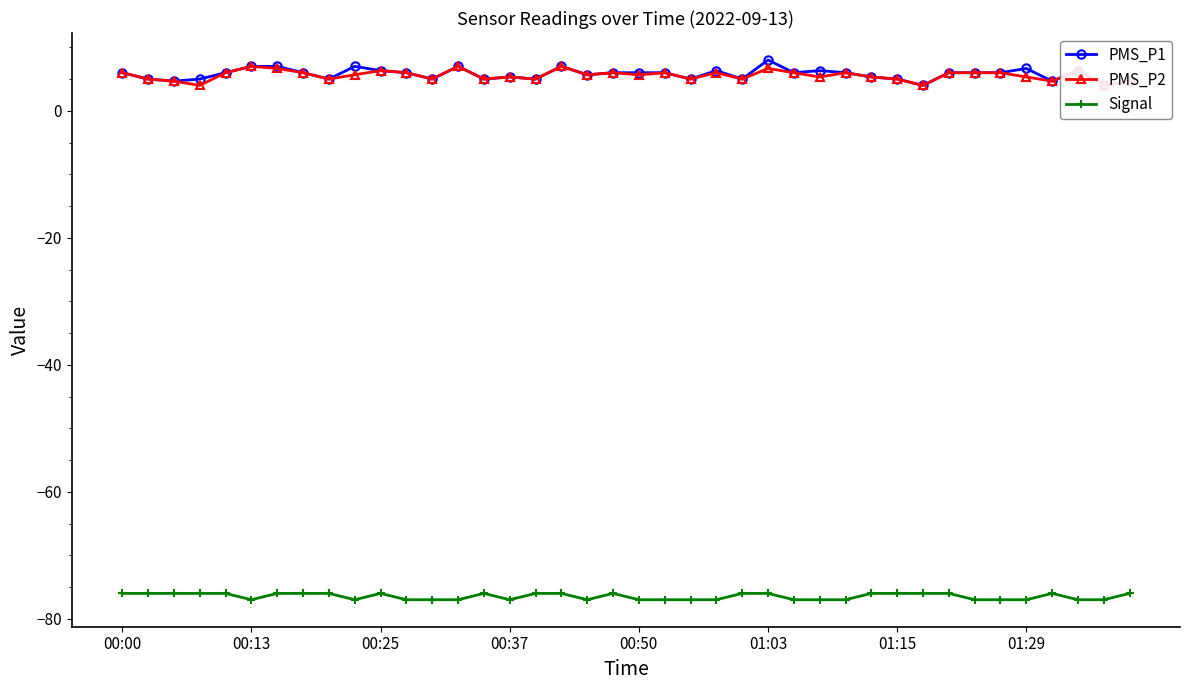

True or false: Signal has more than 1 interior local peaks.

True